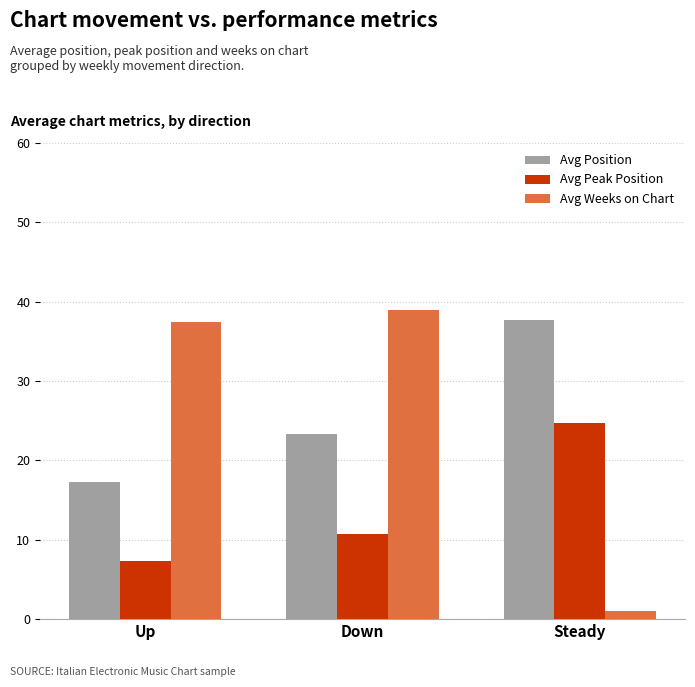

Reading right to left, transcribe all the data shown in this chart.

Avg Position: 37.7	23.3	17.3
Avg Peak Position: 24.7	10.7	7.3
Avg Weeks on Chart: 1.0	39.0	37.4